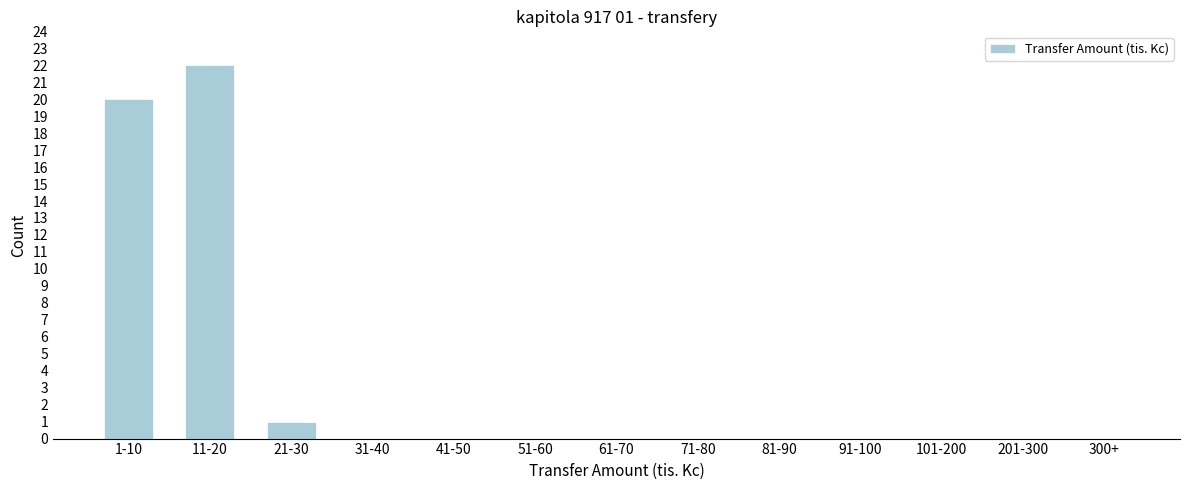

Reading left to right, list all the values displayed in this chart.

1-10=20	11-20=22	21-30=1	31-40=0	41-50=0	51-60=0	61-70=0	71-80=0	81-90=0	91-100=0	101-200=0	201-300=0	300+=0